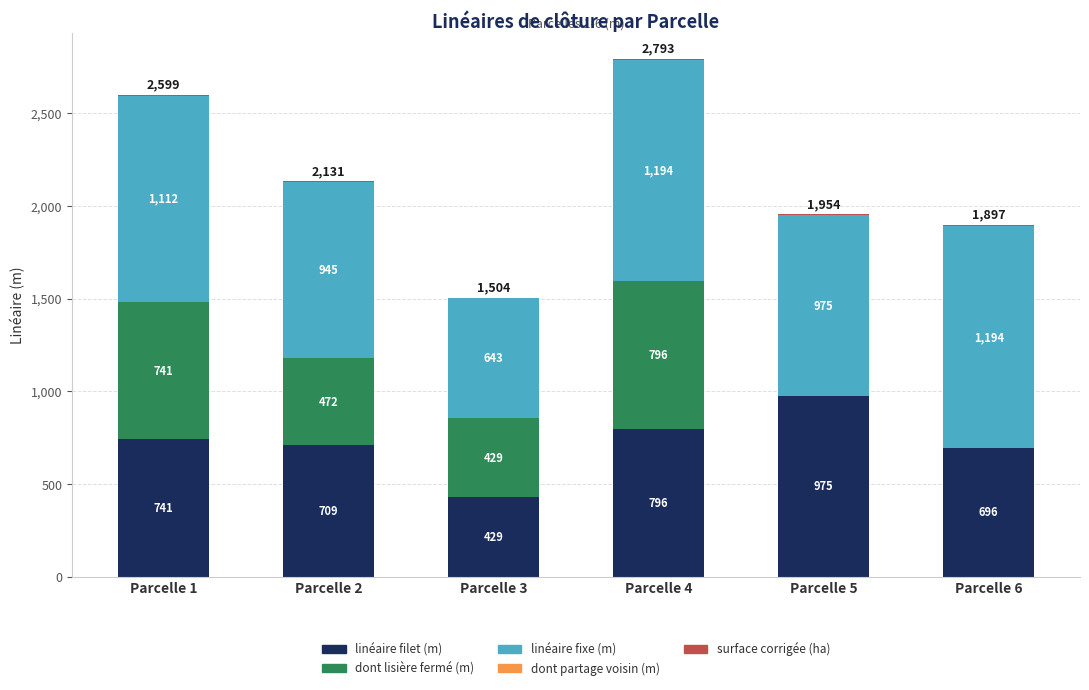

Is it true that linéaire filet (m) equals 974.9 at Parcelle 5?

True